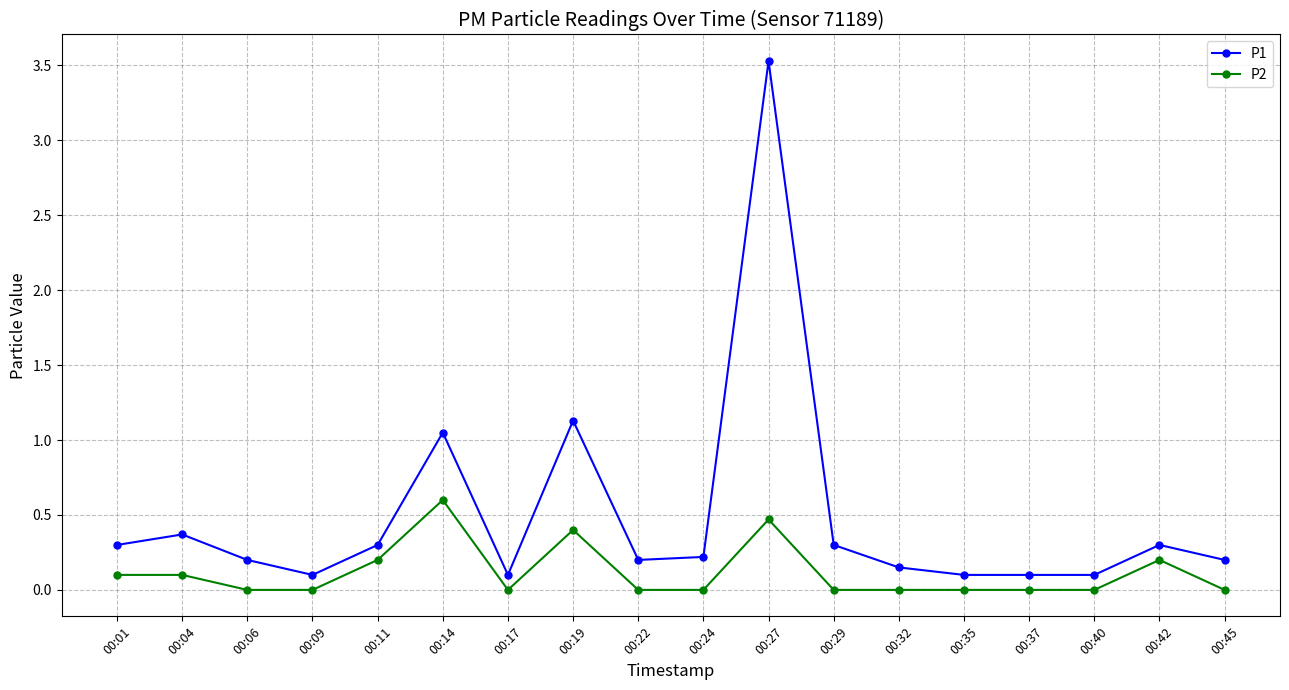

At 00:29, list the series in order from largest to smallest.

P1, P2